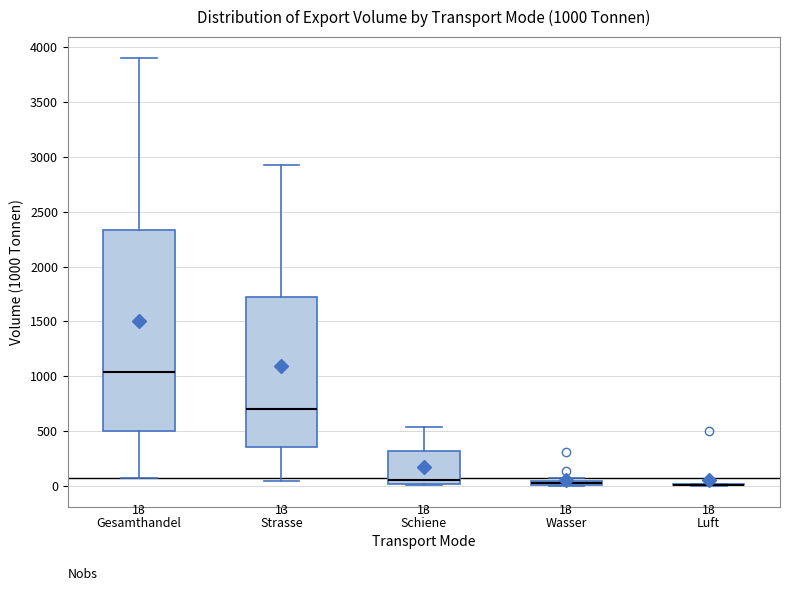

Comparing the boxes themselves (not the whiskers), which one is the tallest?

Gesamthandel